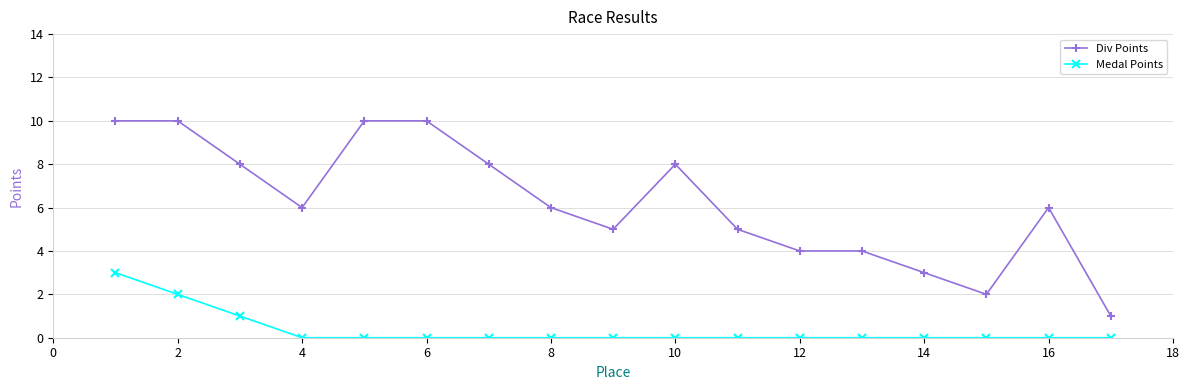

Which series has the largest total across all categories?

Div Points